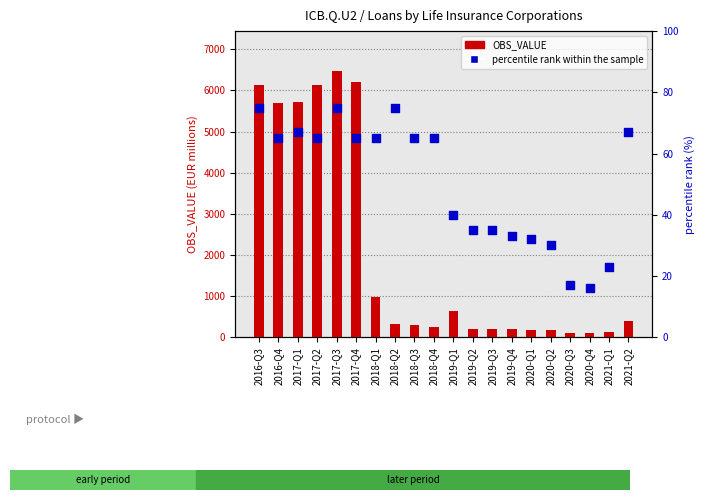

Is the value of OBS_VALUE at 2019-Q4 greater than the value of percentile rank within the sample at 2016-Q4?

Yes